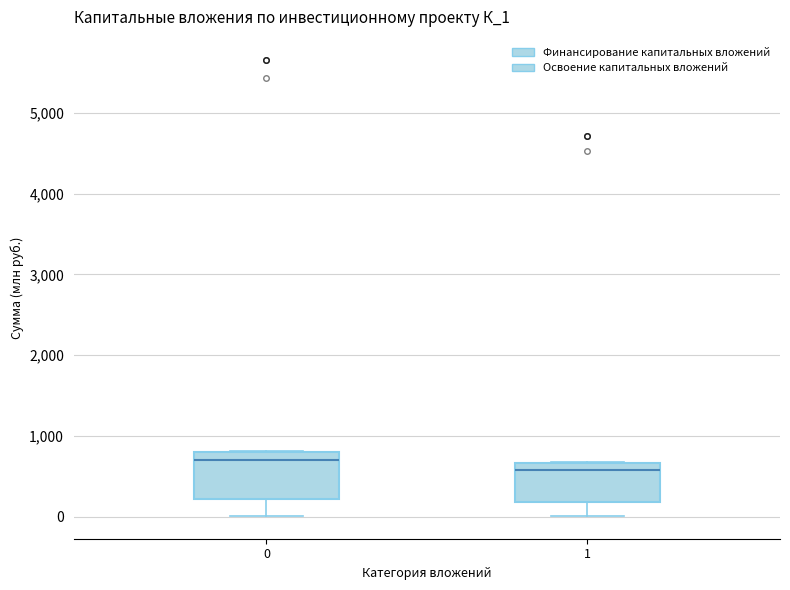

Which box's median line is the highest?

0